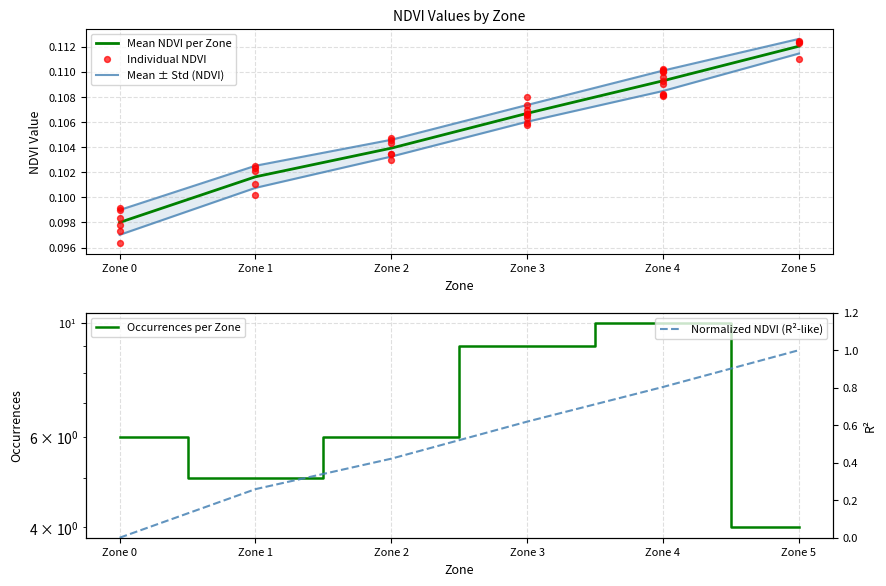

Which series contains the lowest Y value?

Normalized NDVI (R²-like)